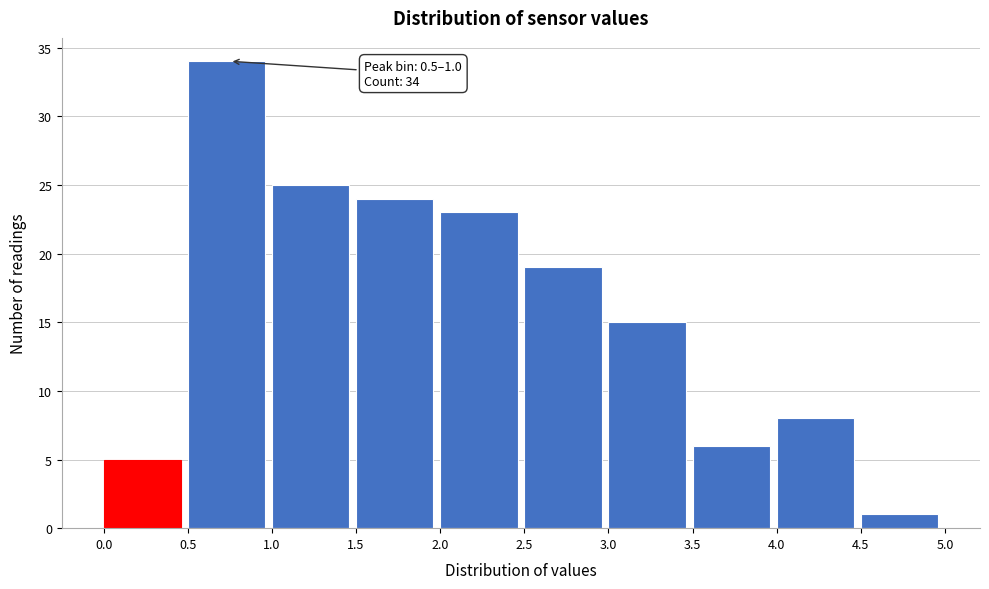

Which range on the x-axis has the tallest bar?

0.5 to 1.0